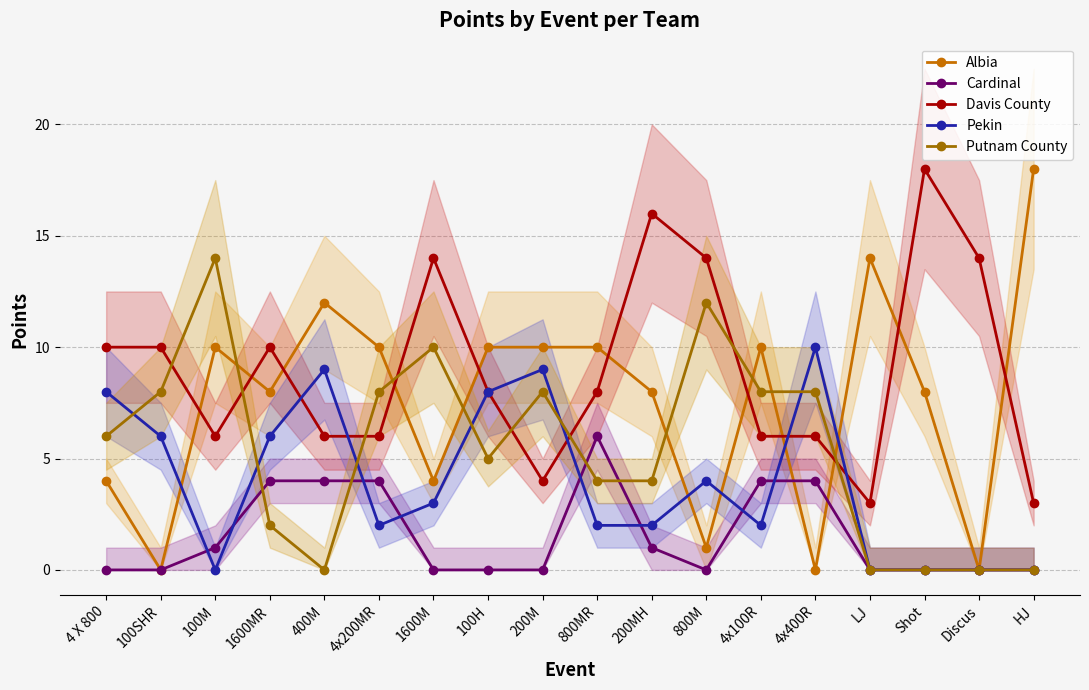

How many values in Putnam County are above zero?

13